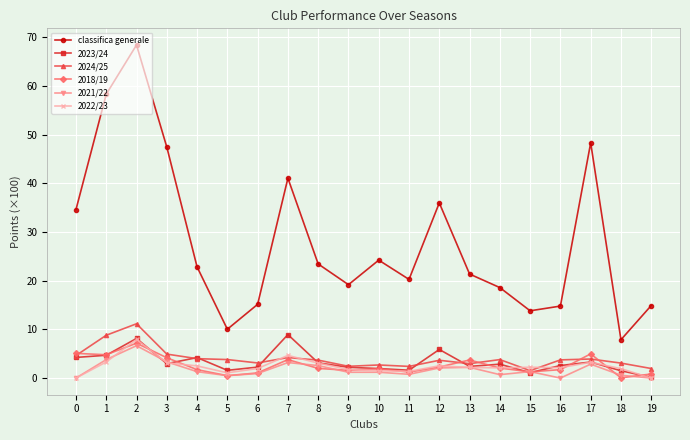

What is the difference between the classifica generale values at 16 and 2?

53.6